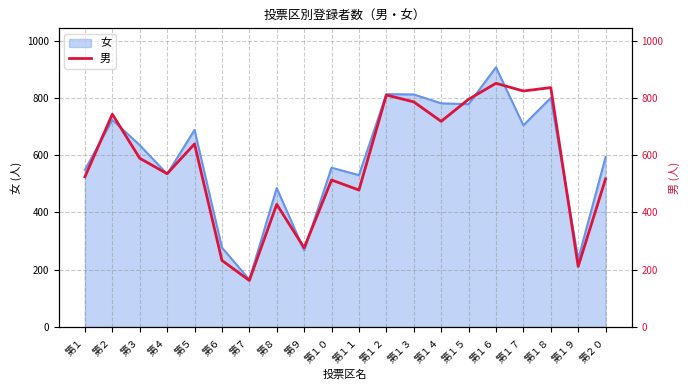

Does the chart have visible grid lines?

Yes